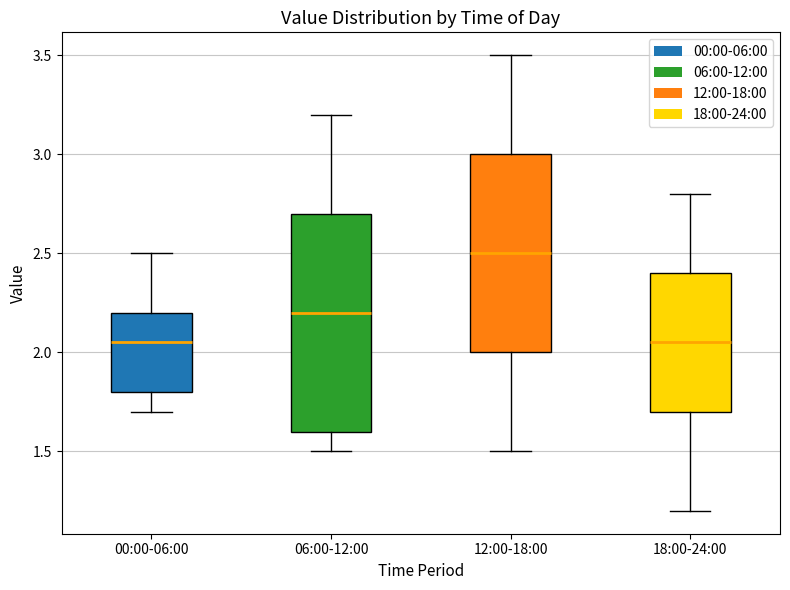

Comparing the boxes themselves (not the whiskers), which one is the tallest?

06:00-12:00